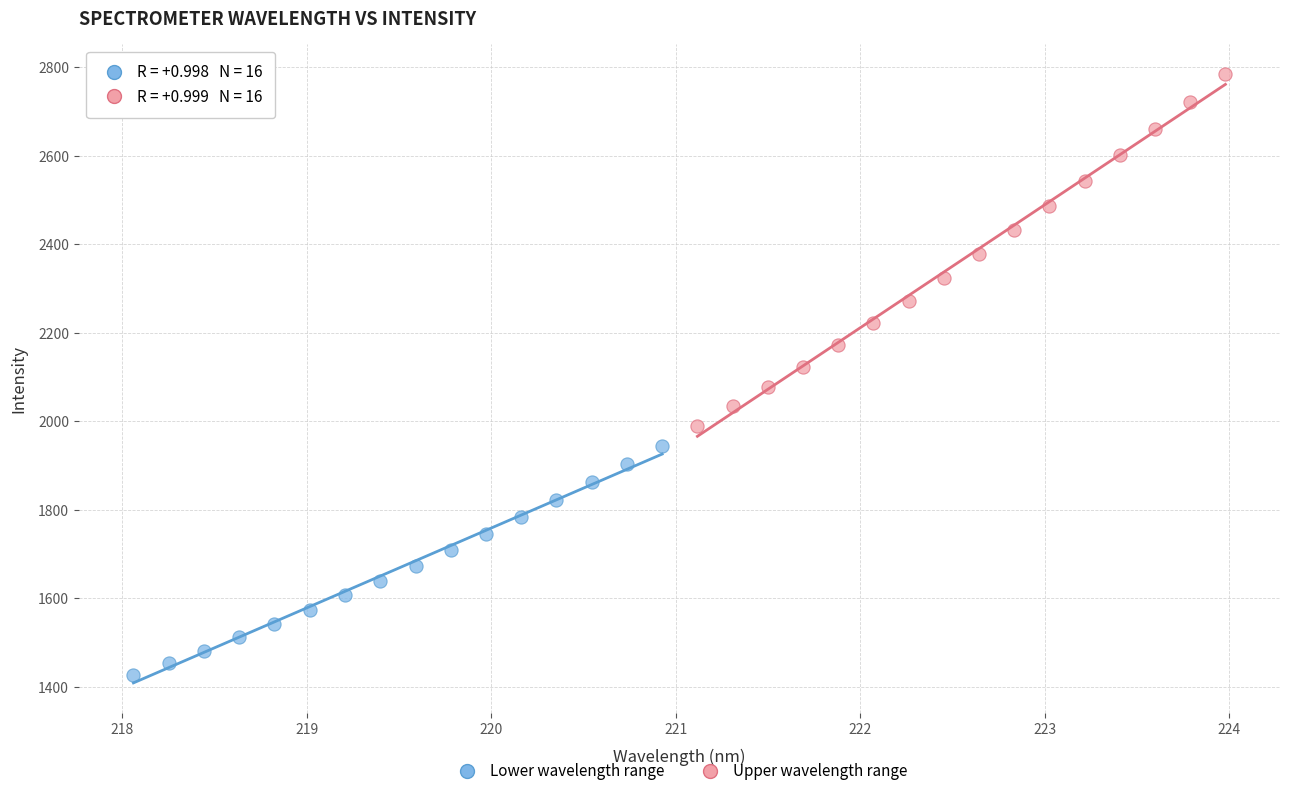

Which series has the widest spread of Y values?

Upper wavelength range